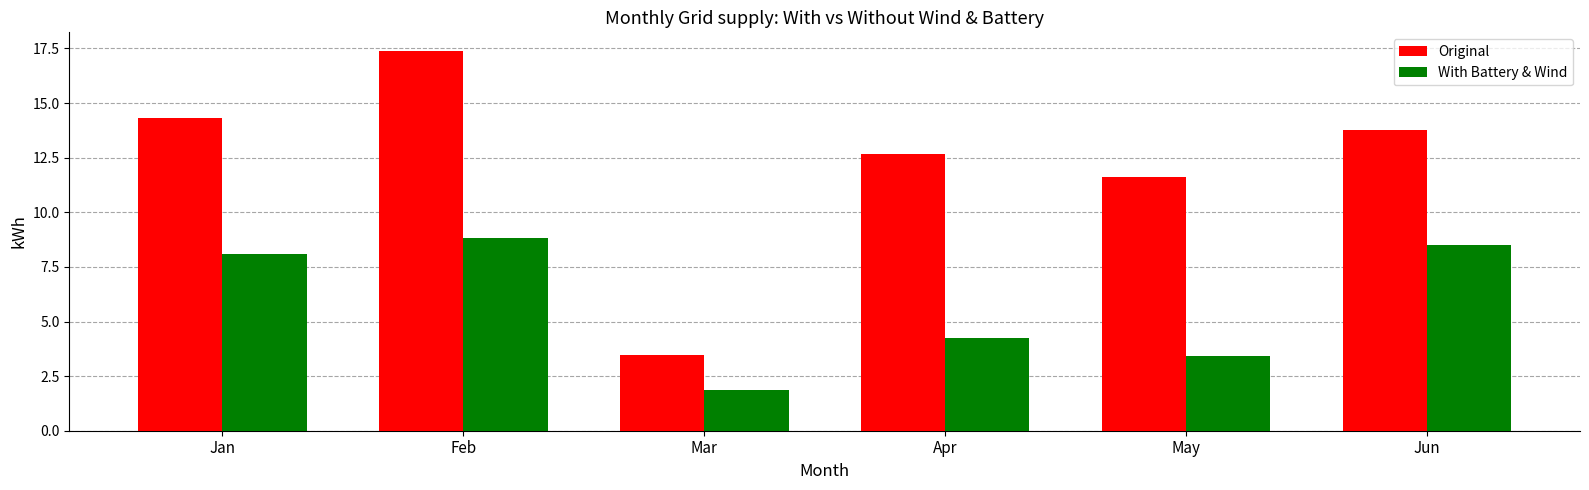

Which series has the largest range (max minus min)?

Original